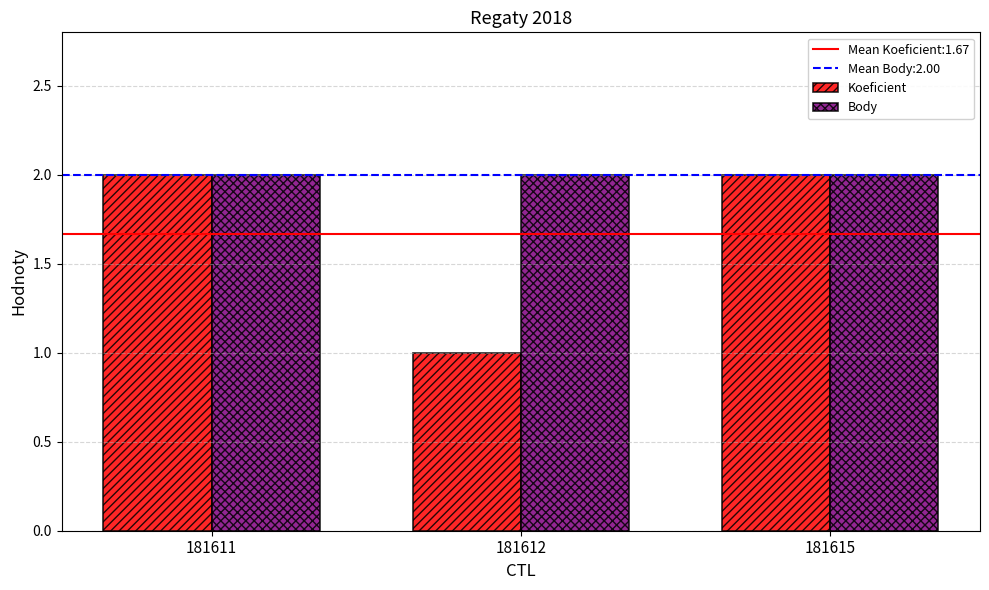

Rank the series at 181612 from lowest to highest value.

Koeficient, Body